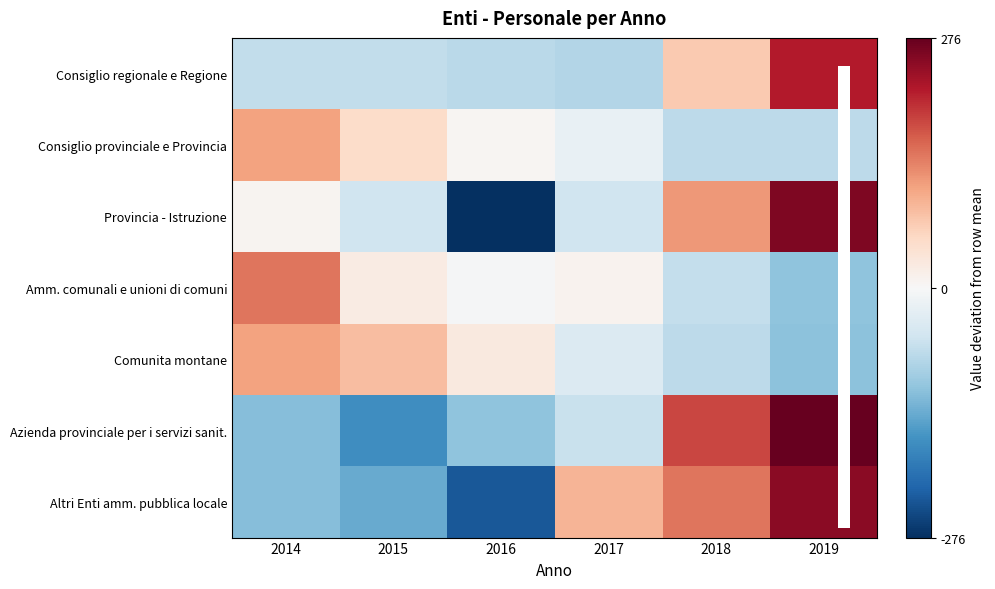

Rank the series by their maximum value, from highest to lowest.

Azienda provinciale per i servizi sanit., Provincia - Istruzione, Altri Enti amm. pubblica locale, Consiglio regionale e Regione, Amm. comunali e unioni di comuni, Comunita montane, Consiglio provinciale e Provincia